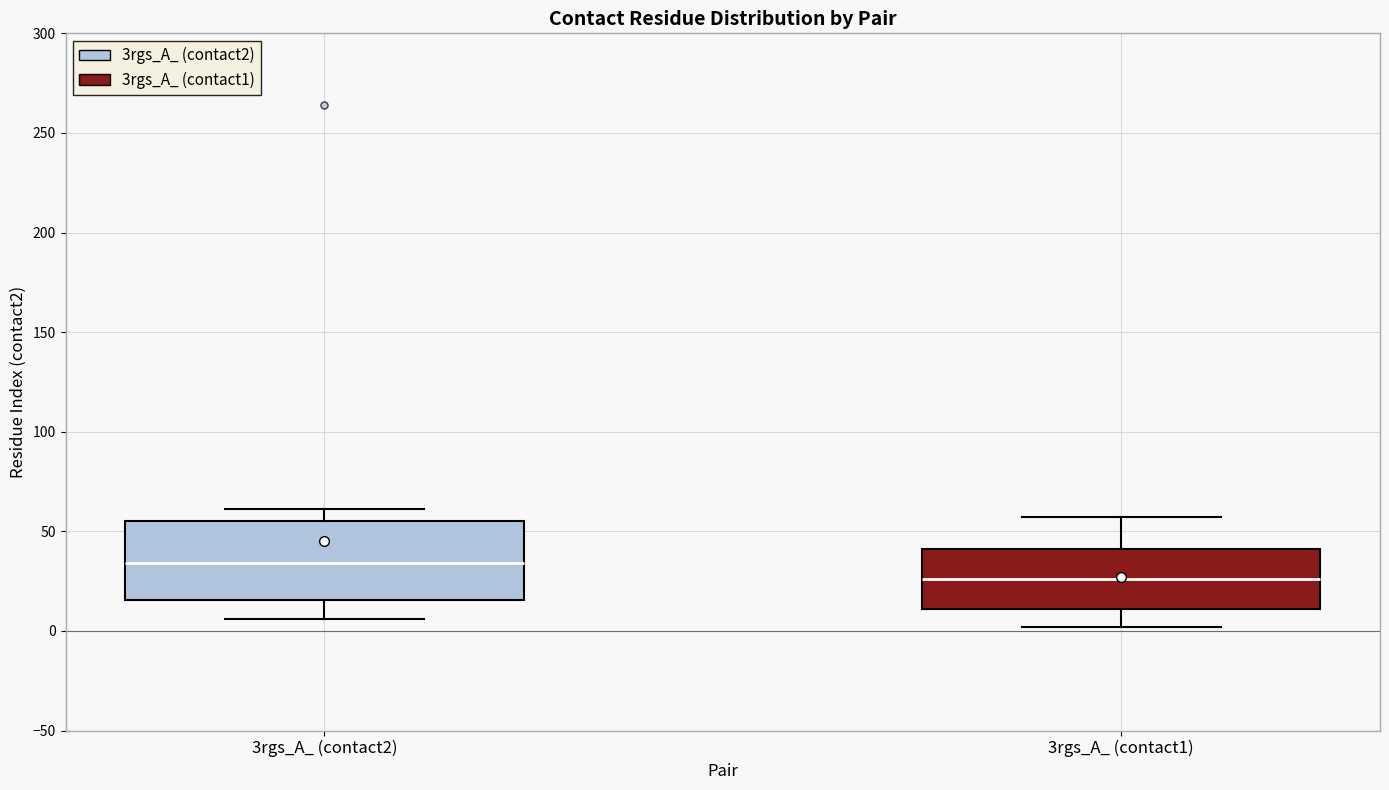

Where does the median line of the box for 3rgs_A_ (contact2) sit on the y-axis? The values are not printed on the chart, so give them approximately, as read against the axis.

35